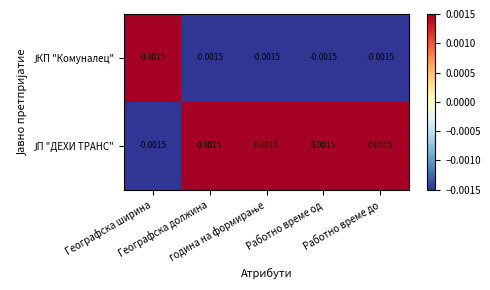

How many data points does each series have?

5